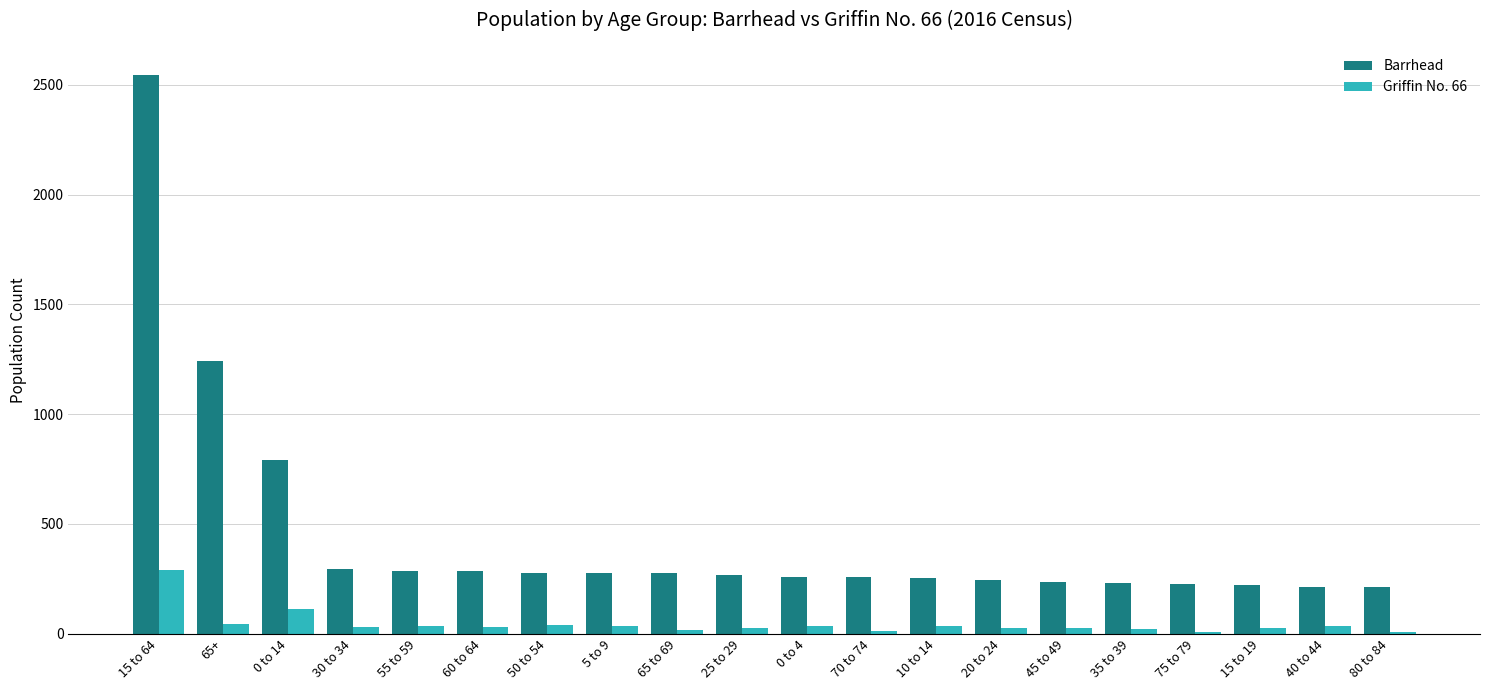

At which label does Barrhead reach its peak?

15 to 64